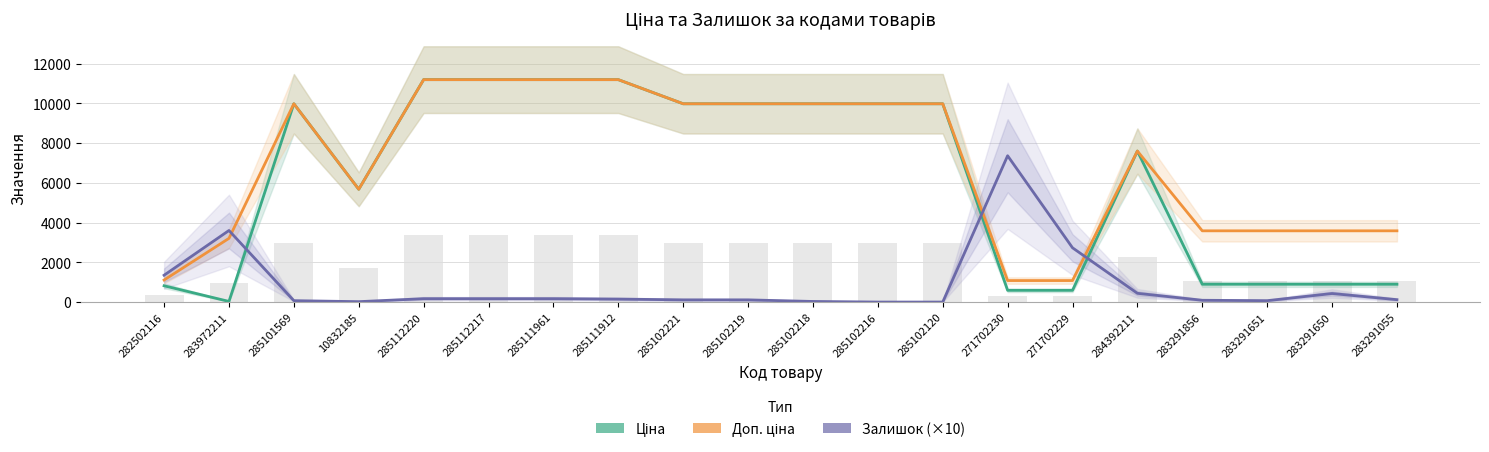

At which label does Залишок (×10) reach its peak?

271702230